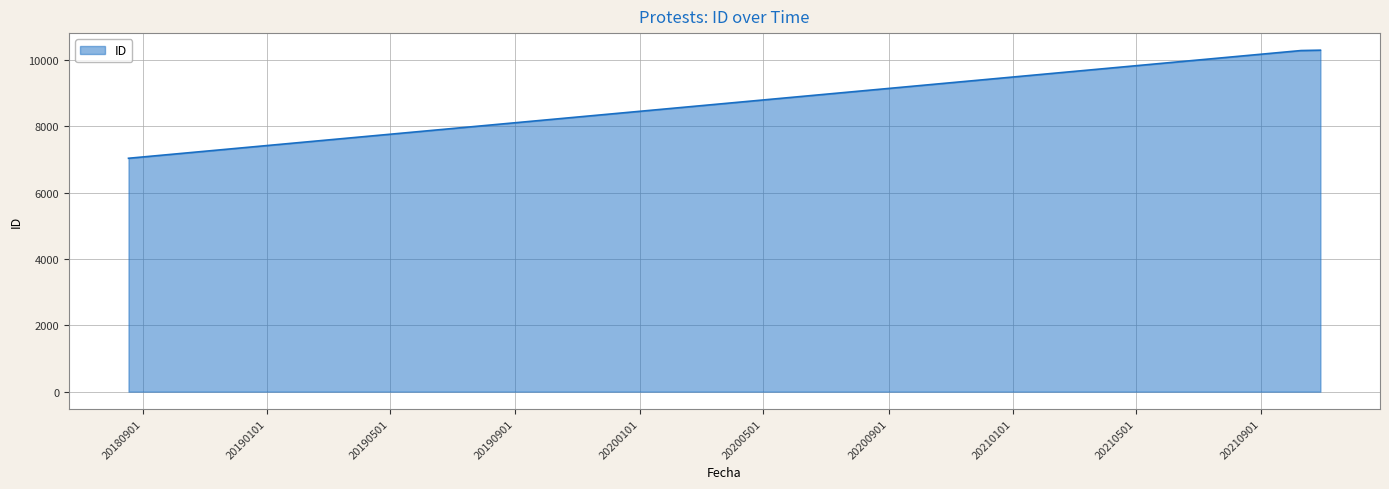

What is the greatest value displayed?

10290